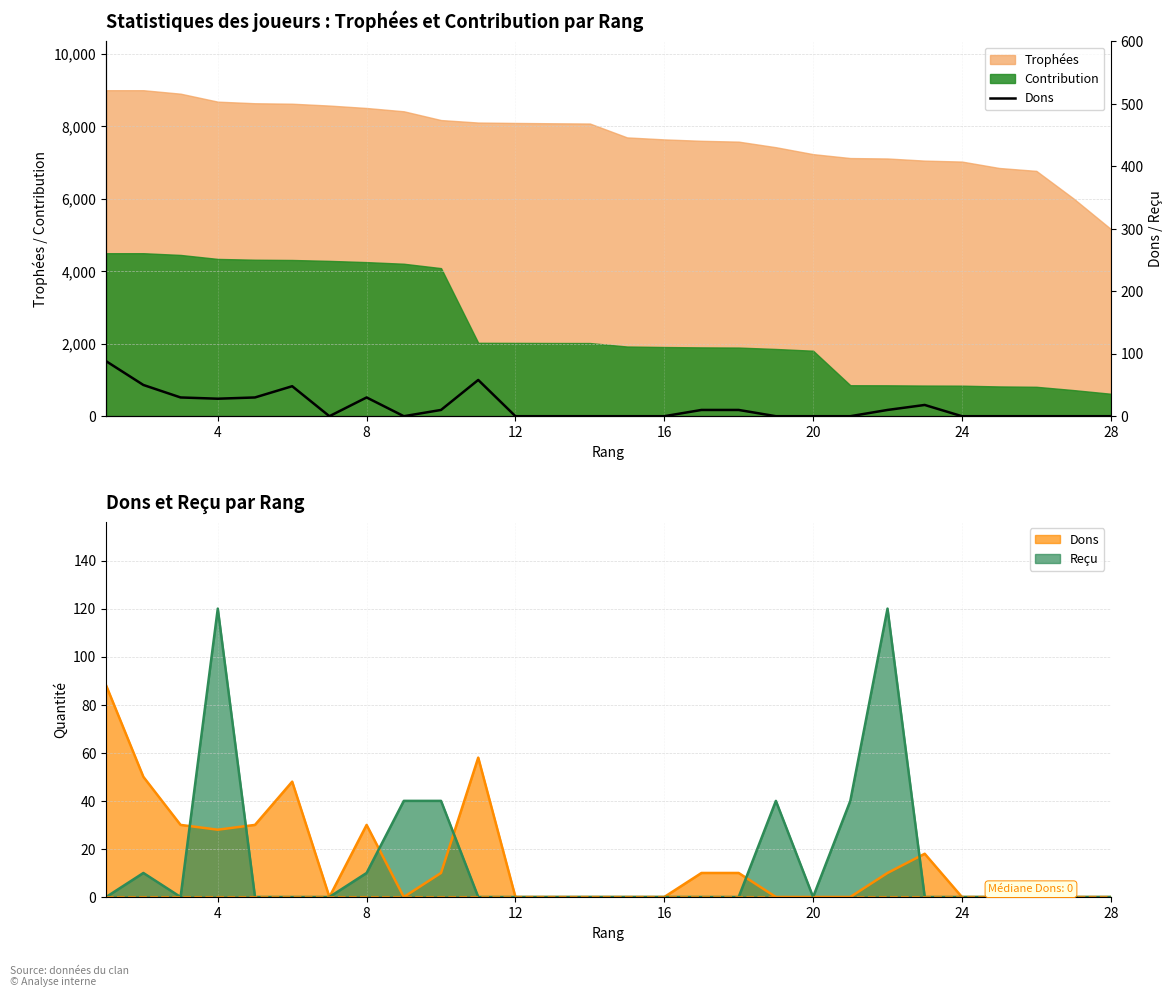

What is the minimum value for Contribution?

620